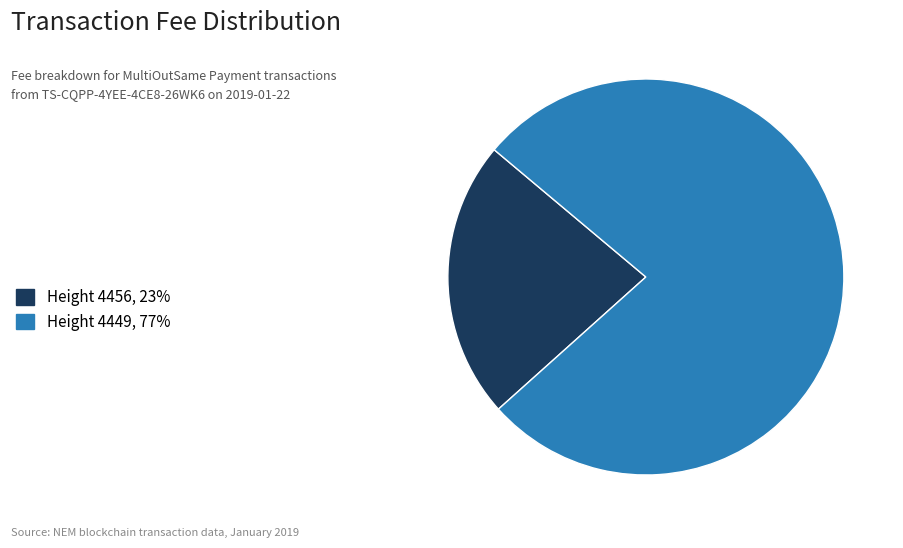

Which category has the biggest portion of the pie?

Height 4449